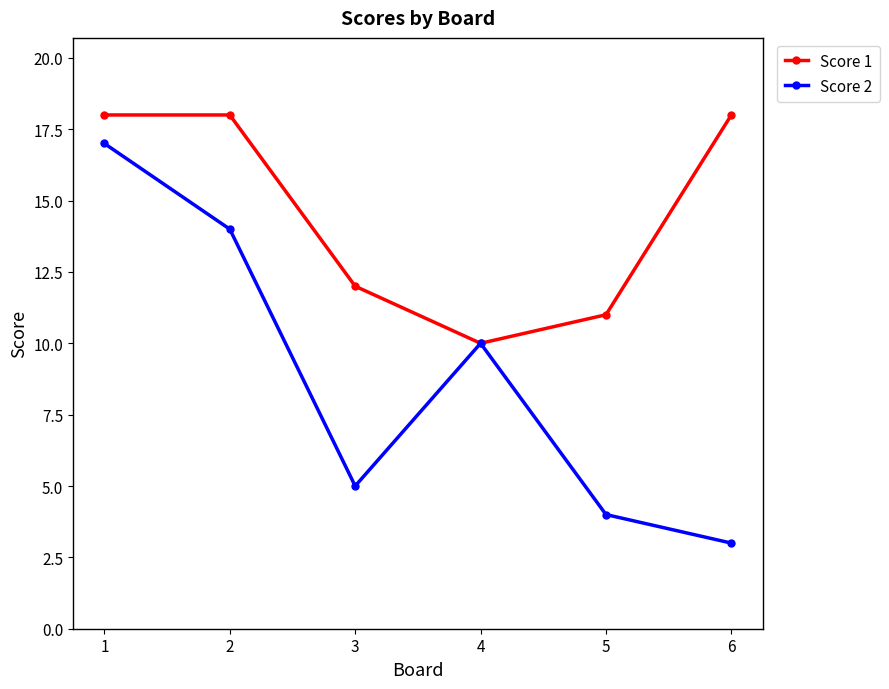

Where is Score 1 nearest to the value 14?

3